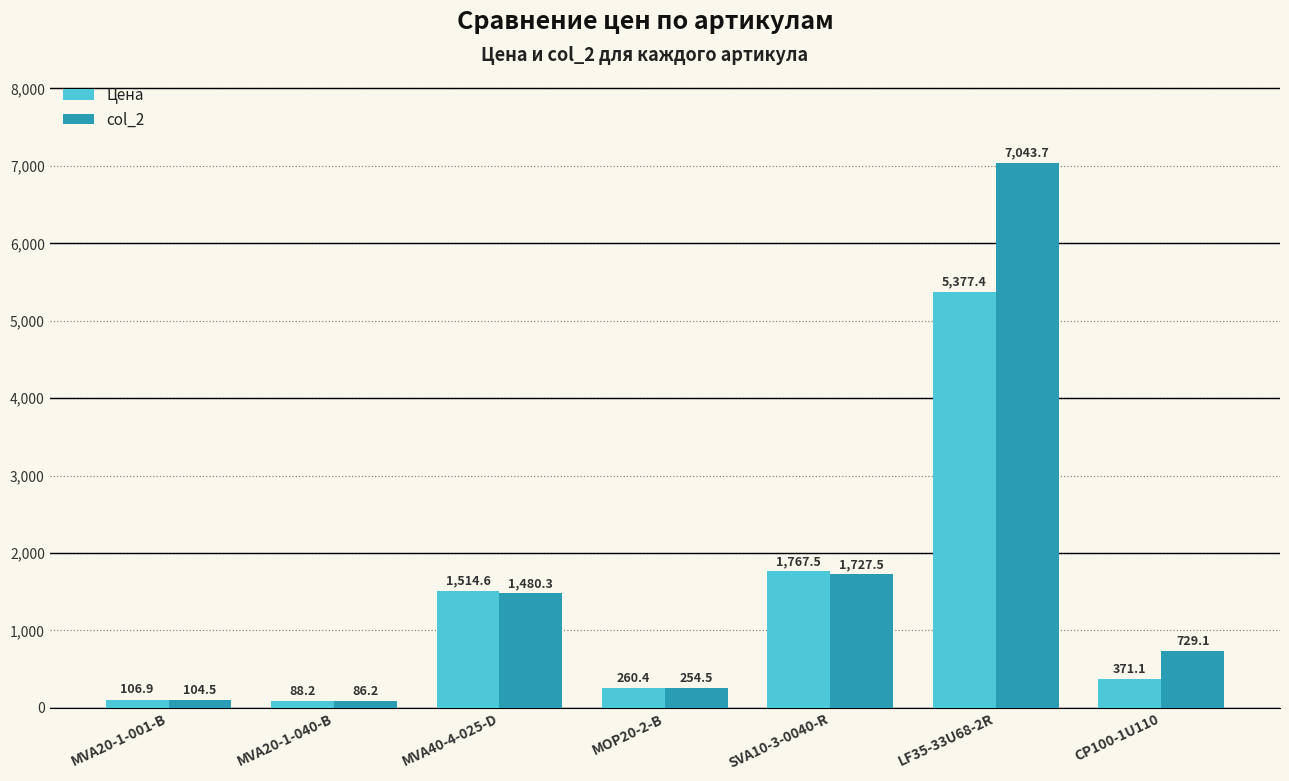

The col_2 series shows 487.5 at MVA40-4-025-D. True or false?

False